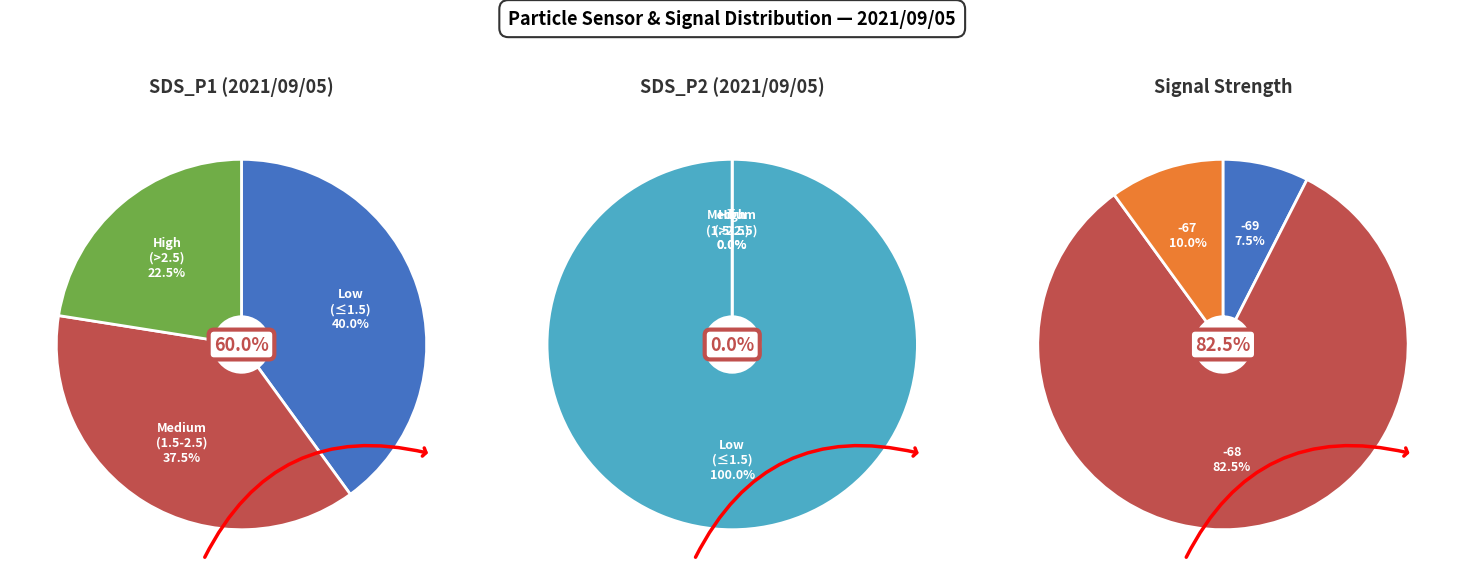

Rank the series at 22 from lowest to highest value.

SDS_P2, SDS_P1